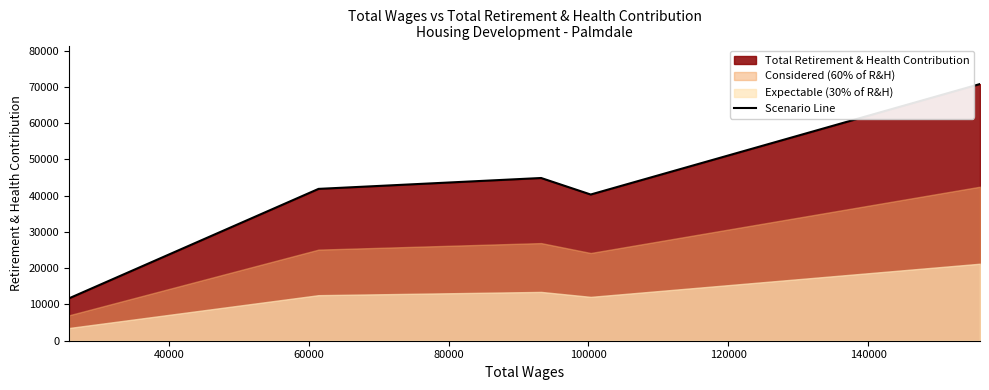

What is the difference between the second highest and minimum values?

33200